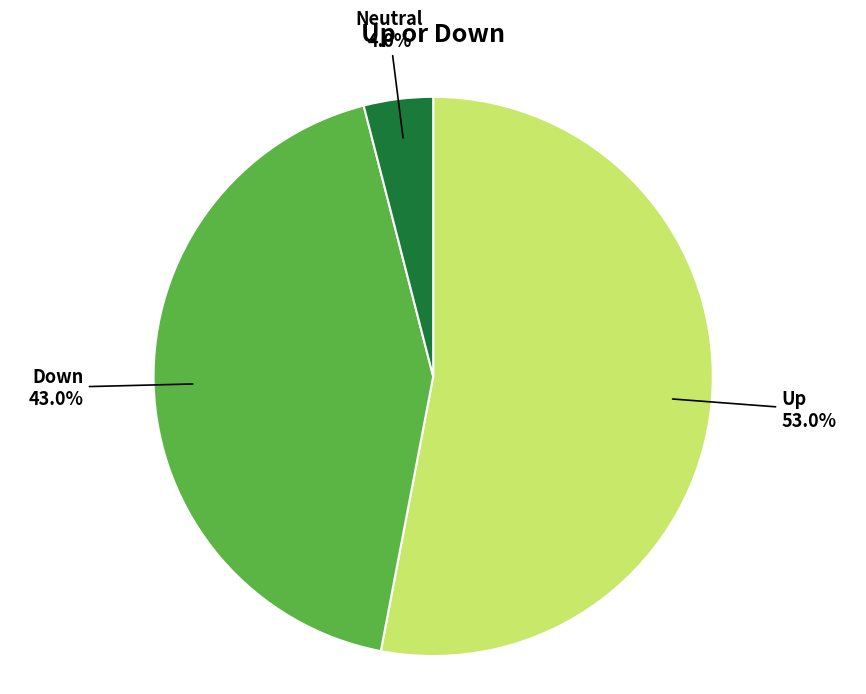

Rank the categories by value from highest to lowest.

Up, Down, Neutral